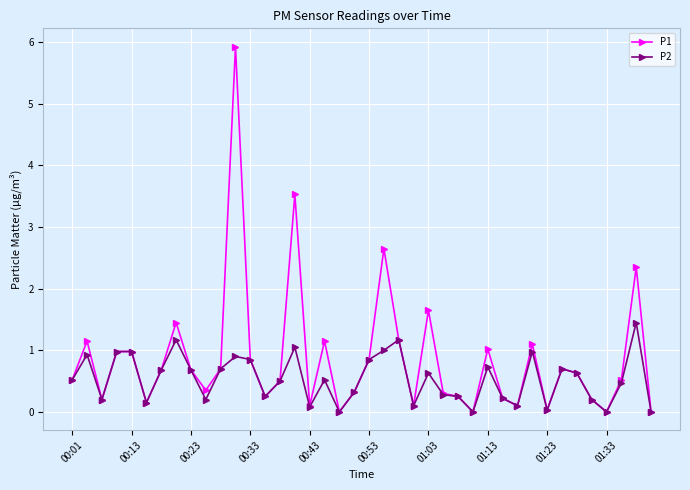

What is the average value of the P1 series?

0.9